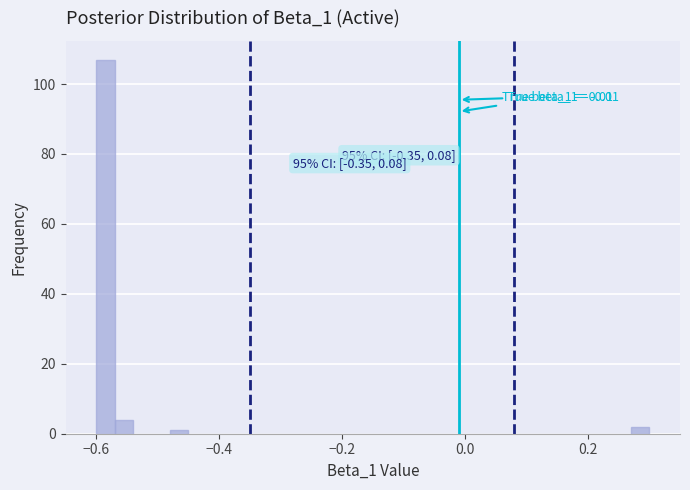

Around what value on the x-axis is the tallest bar? Give the approximate position of its centre, as read against the axis.

-0.58